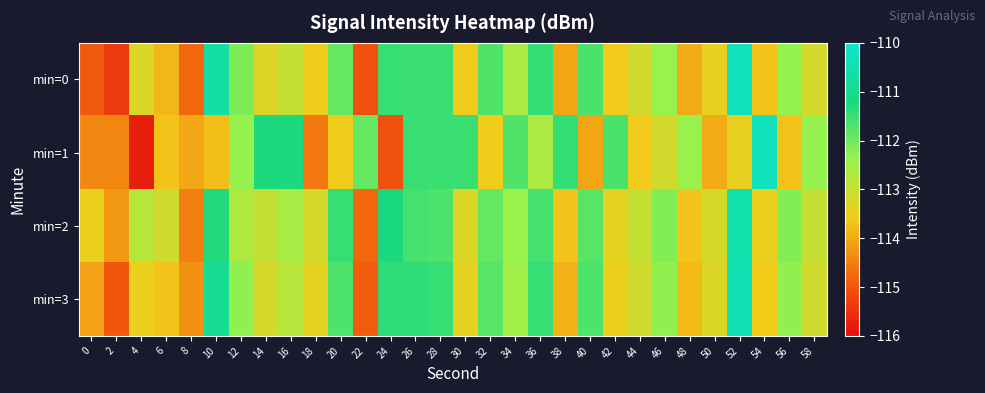

Reading left to right, what are all the values shown in this chart?

min=0: 0=-115.0	2=-115.4	4=-113.3	6=-113.9	8=-114.8	10=-110.6	12=-112.1	14=-113.3	16=-113.0	18=-113.6	20=-111.9	22=-115.1	24=-111.5	26=-111.5	28=-111.5	30=-113.6	32=-111.7	34=-112.6	36=-111.5	38=-114.0	40=-111.7	42=-113.6	44=-113.2	46=-112.4	48=-114.0	50=-113.5	52=-110.3	54=-113.7	56=-112.3	58=-113.2
min=1: 0=-114.4	2=-114.4	4=-115.7	6=-113.7	8=-114.0	10=-113.8	12=-112.4	14=-111.2	16=-111.2	18=-114.6	20=-113.6	22=-111.9	24=-115.1	26=-111.5	28=-111.5	30=-111.5	32=-113.6	34=-111.7	36=-112.6	38=-111.5	40=-114.0	42=-111.7	44=-113.6	46=-113.2	48=-112.4	50=-114.0	52=-113.5	54=-110.3	56=-113.7	58=-112.3
min=2: 0=-113.5	2=-114.2	4=-112.8	6=-113.1	8=-114.5	10=-111.3	12=-112.7	14=-113.0	16=-112.6	18=-113.2	20=-111.5	22=-114.8	24=-111.2	26=-111.6	28=-111.7	30=-113.3	32=-111.9	34=-112.4	36=-111.6	38=-113.7	40=-111.8	42=-113.4	44=-113.0	46=-112.2	48=-113.7	50=-113.2	52=-110.5	54=-113.5	56=-112.2	58=-113.0
min=3: 0=-114.1	2=-115.0	4=-113.5	6=-113.7	8=-114.3	10=-110.9	12=-112.3	14=-113.2	16=-112.8	18=-113.4	20=-111.7	22=-114.9	24=-111.4	26=-111.4	28=-111.5	30=-113.4	32=-111.8	34=-112.5	36=-111.5	38=-113.9	40=-111.7	42=-113.5	44=-113.1	46=-112.3	48=-113.8	50=-113.3	52=-110.4	54=-113.6	56=-112.3	58=-113.1